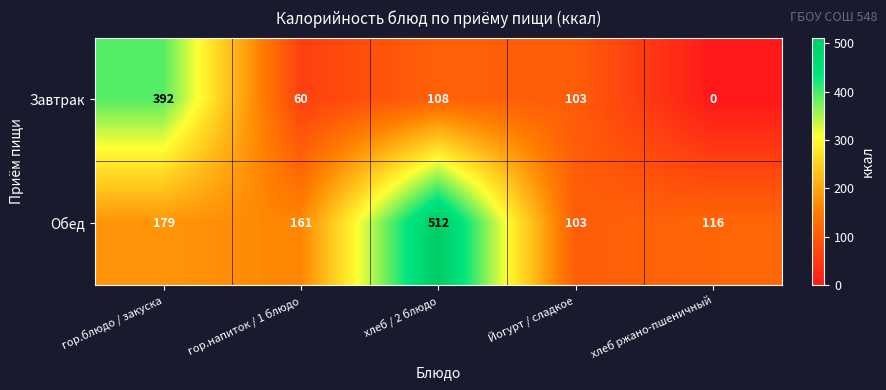

Between гор.блюдо / закуска and хлеб / 2 блюдо, which series saw the biggest shift?

Обед